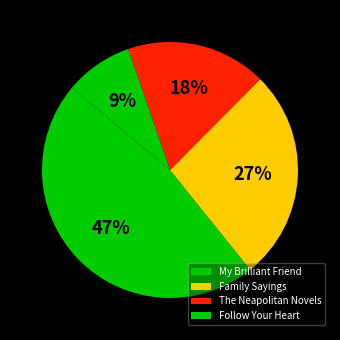

Does Follow Your Heart account for over 50% of the chart?

No